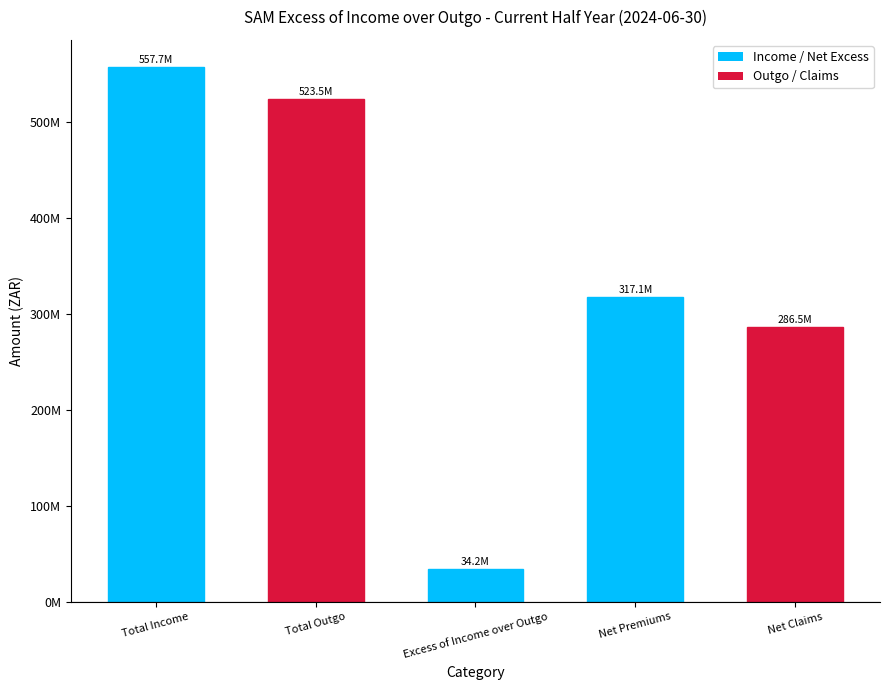

The chart shows a value of 161130525.4 at Net Claims. True or false?

False